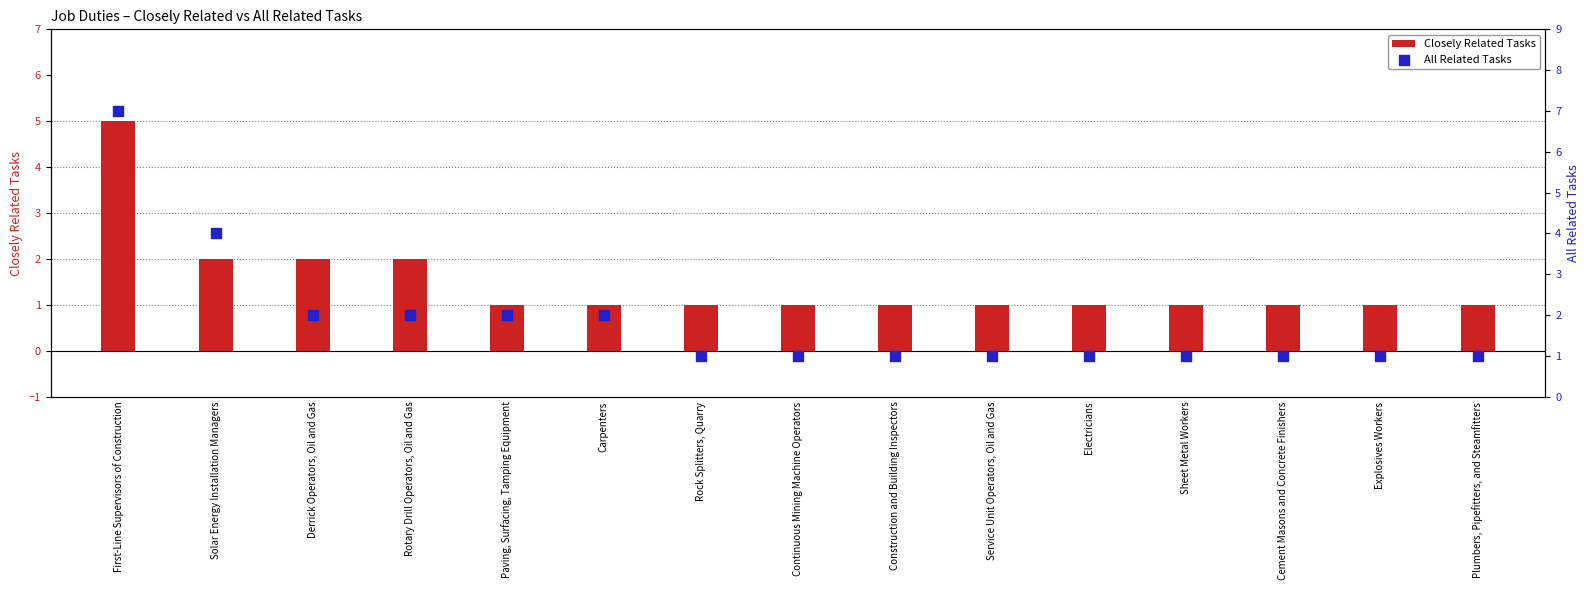

Which series has the widest spread of Y values?

All Related Tasks